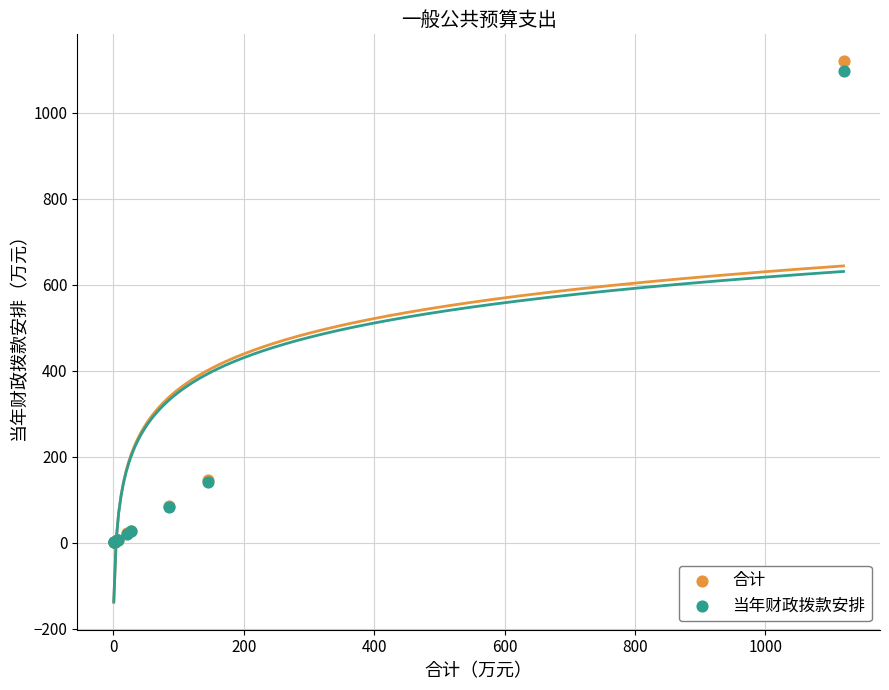

Which series reaches the maximum Y coordinate?

合计